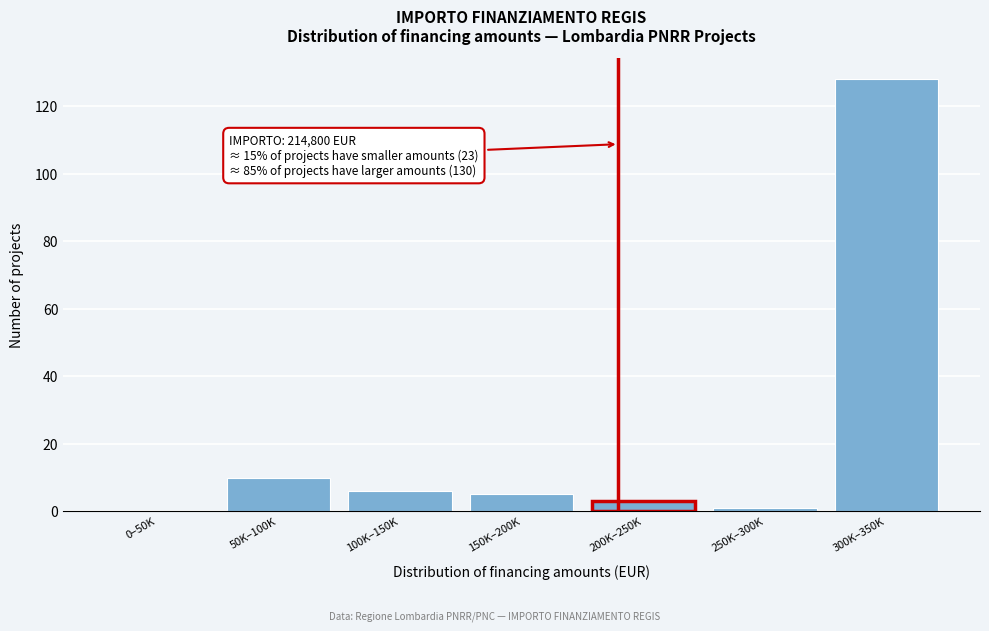

Reading left to right, list all the values displayed in this chart.

0–50K=0	50K–100K=10	100K–150K=6	150K–200K=5	200K–250K=3	250K–300K=1	300K–350K=128